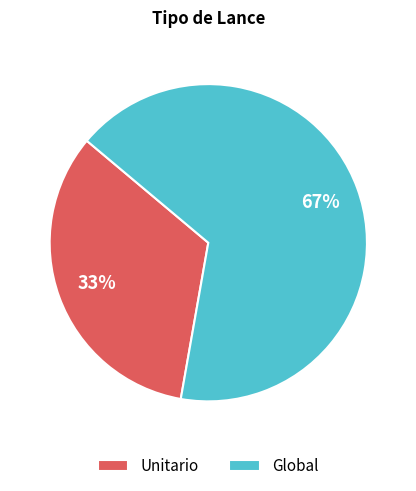

Approximately how many times larger is the value at Unitario compared to Global?

0.5